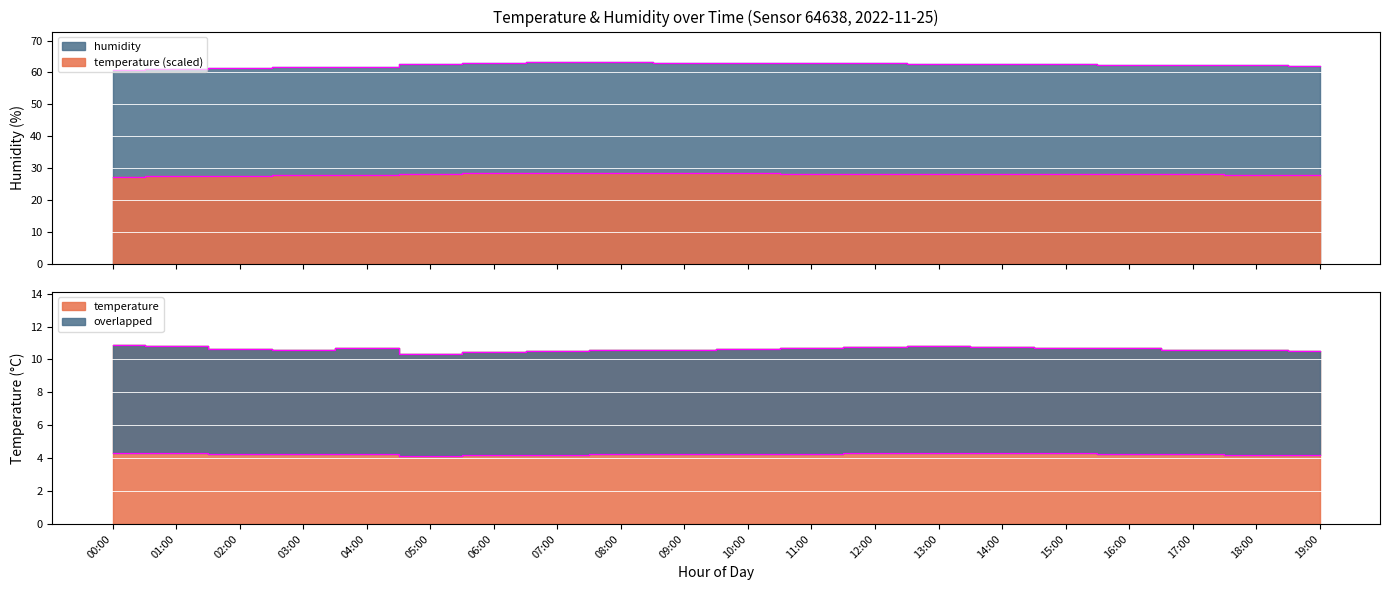

Rank the categories by value from highest to lowest.

00:00, 01:00, 13:00, 14:00, 12:00, 15:00, 11:00, 16:00, 04:00, 10:00, 02:00, 09:00, 17:00, 08:00, 03:00, 18:00, 07:00, 19:00, 06:00, 05:00